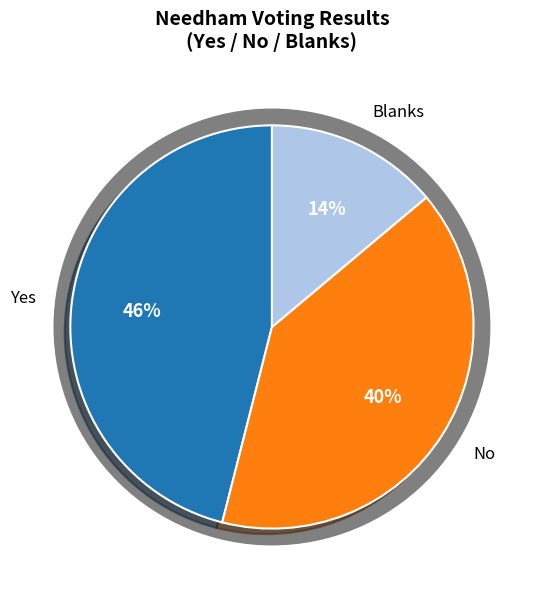

Does any single category account for the majority?

No